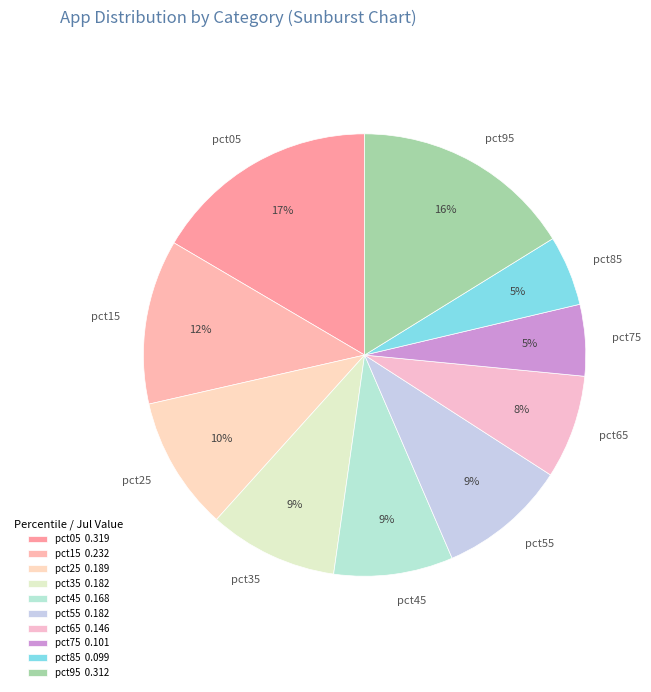

Is there a majority slice in this chart?

No